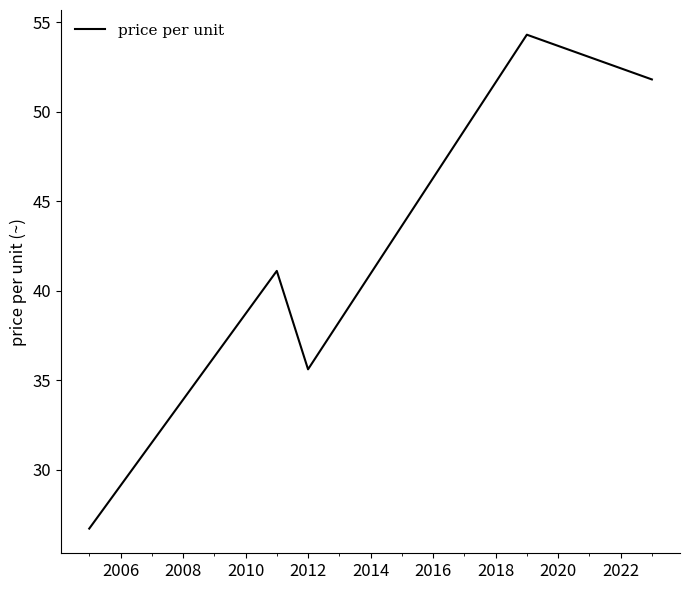

What is the greatest value displayed?

54.3